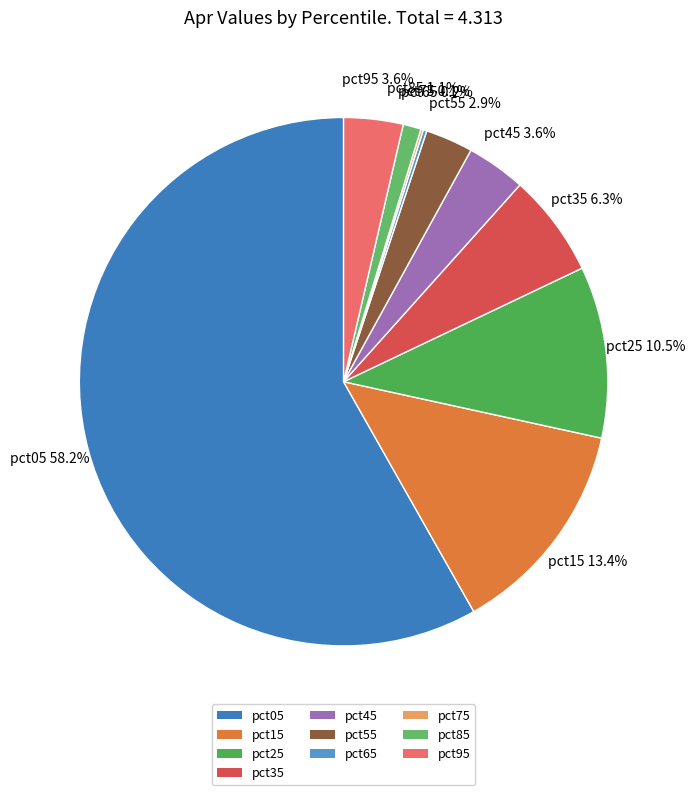

What is the largest slice in the pie chart?

pct05